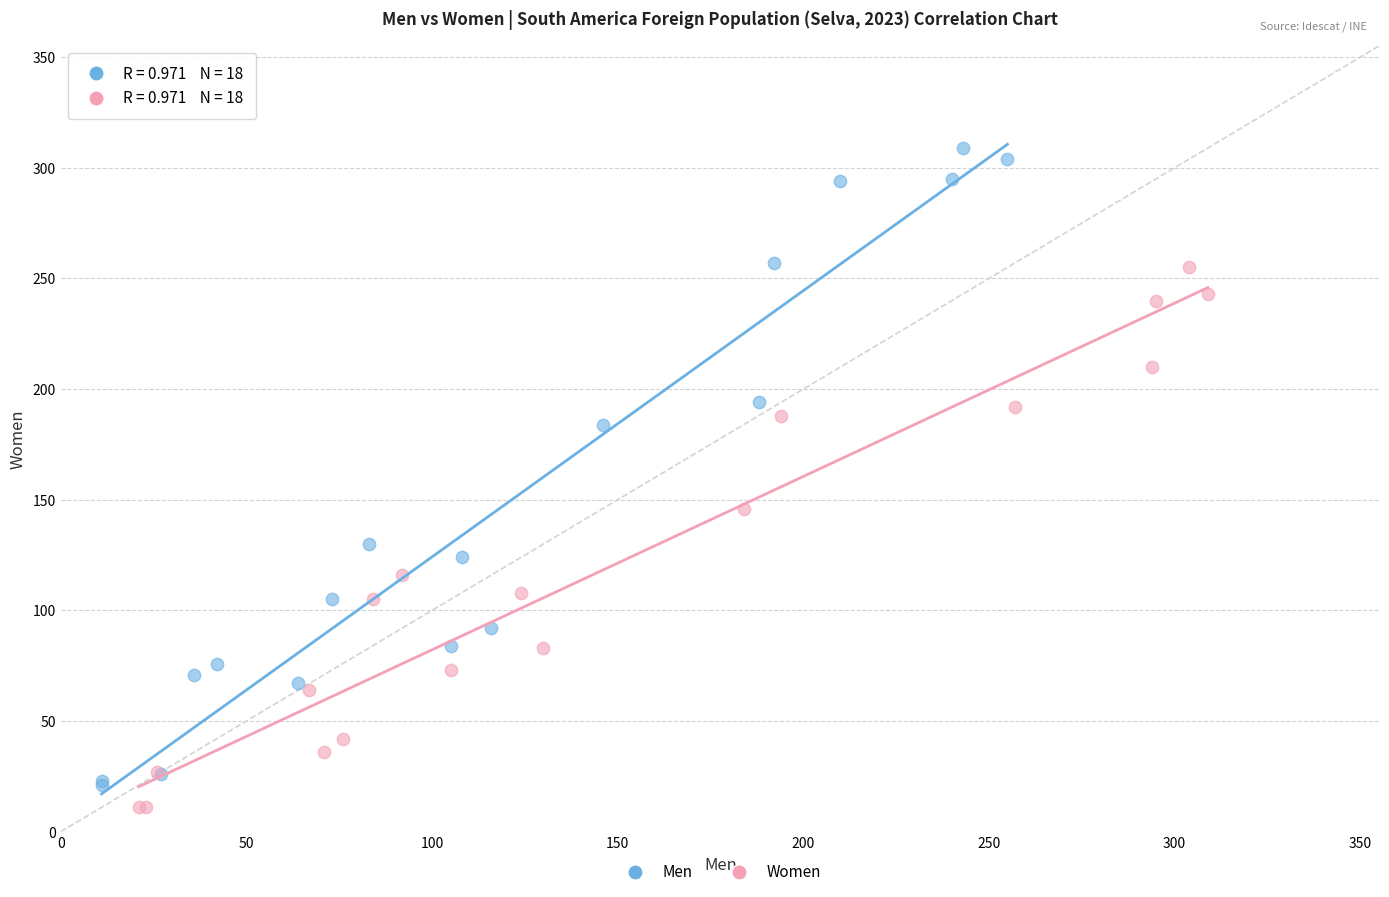

Which series contains the highest Y value?

Men